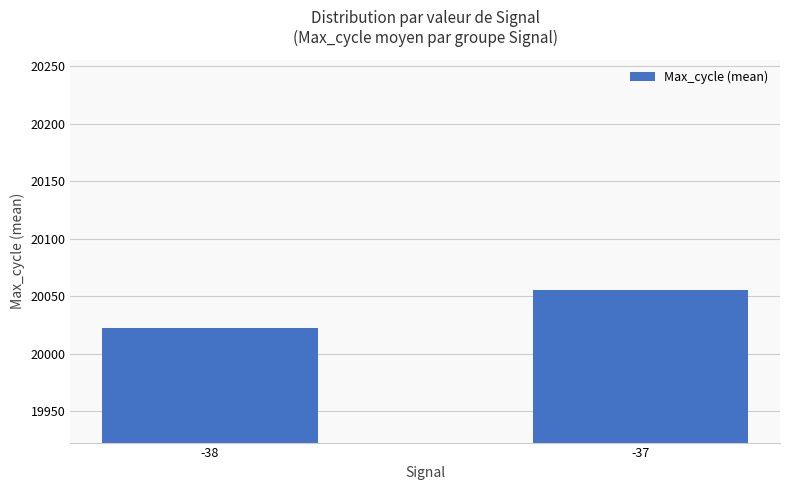

Reading left to right, list all the values displayed in this chart.

-38=20022.7	-37=20055.8